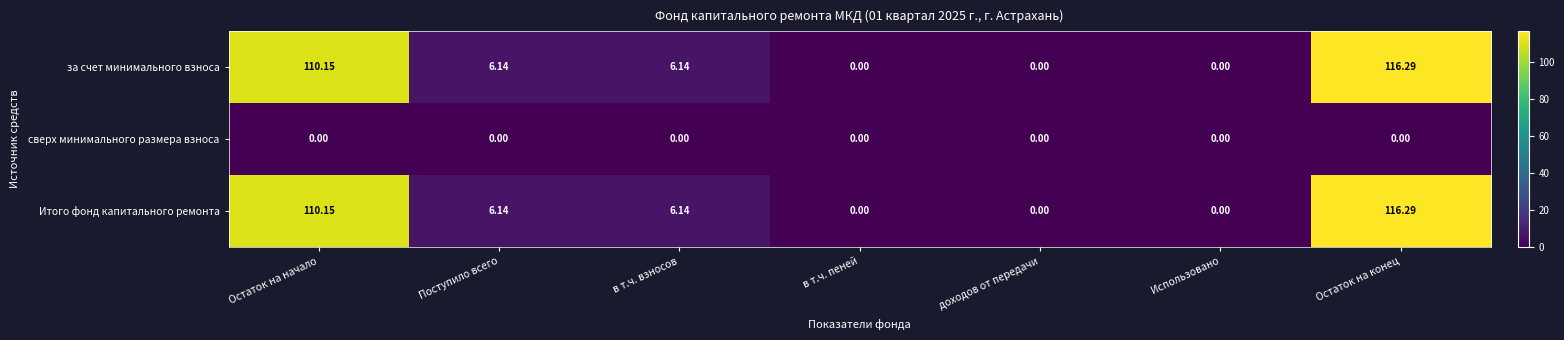

At which category does the chart reach its peak across all series?

Остаток на конец